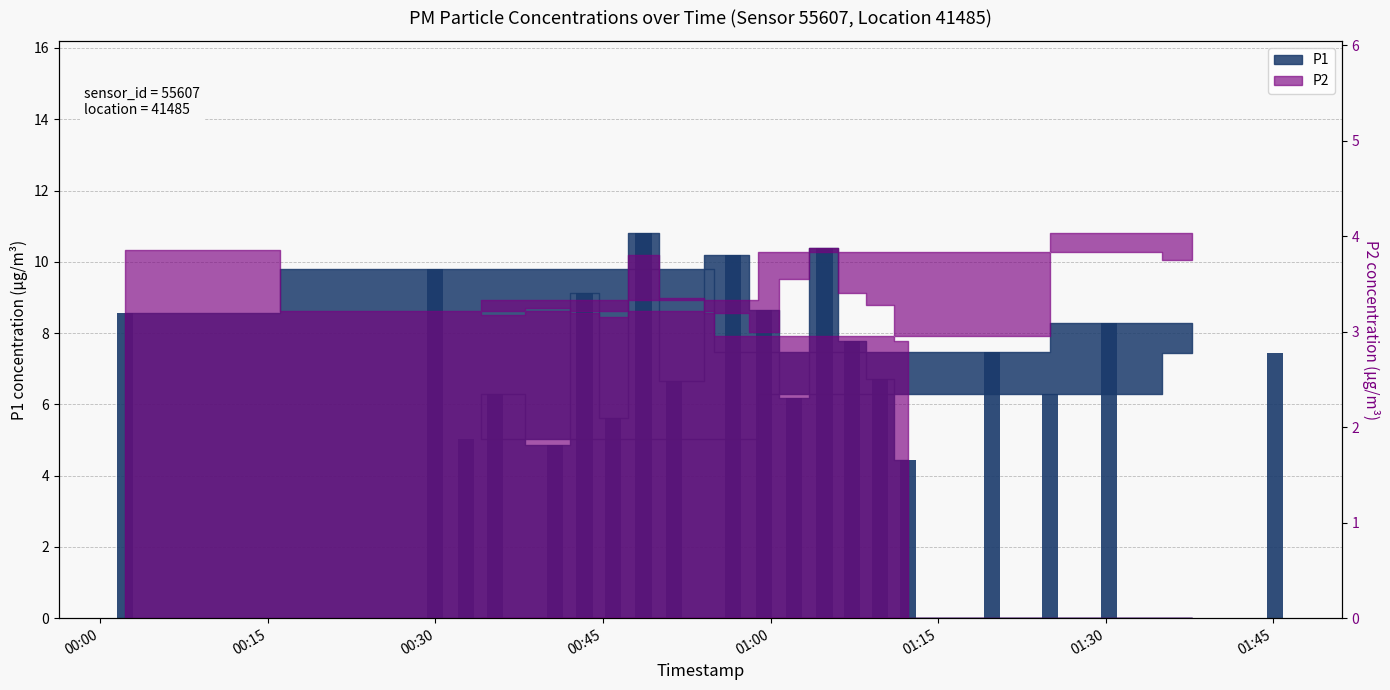

What is the difference between the maximum and second lowest values?

6.0